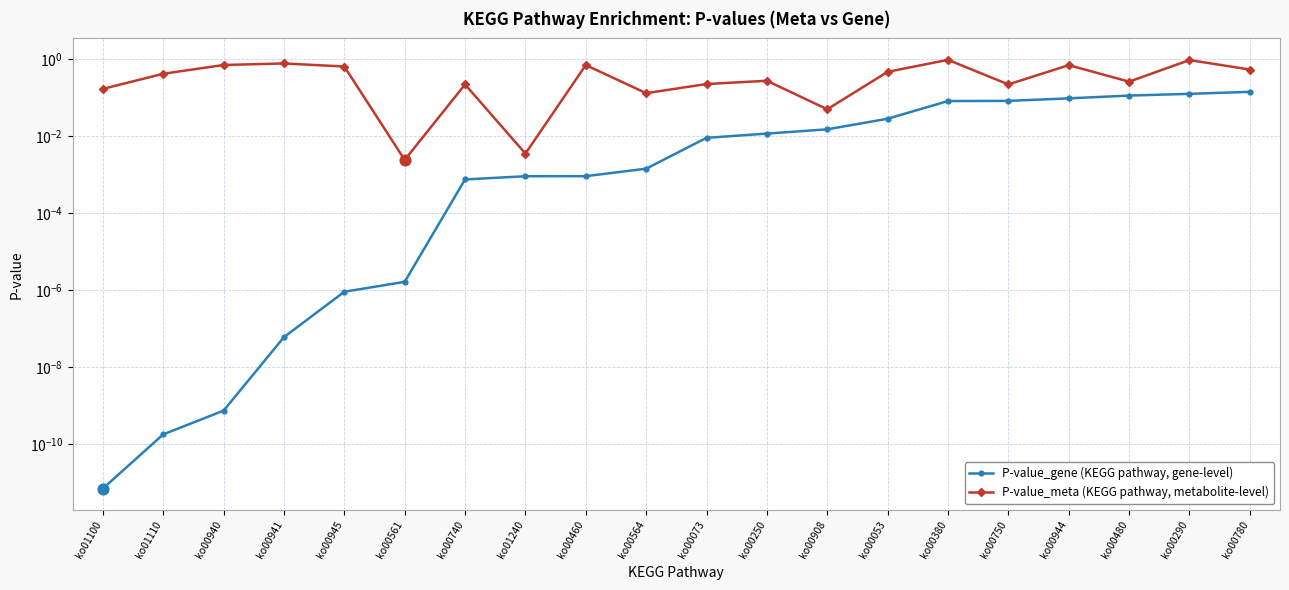

Is the value of P-value_meta (KEGG pathway, metabolite-level) at ko00740 greater than the value of P-value_gene (KEGG pathway, gene-level) at ko00941?

Yes